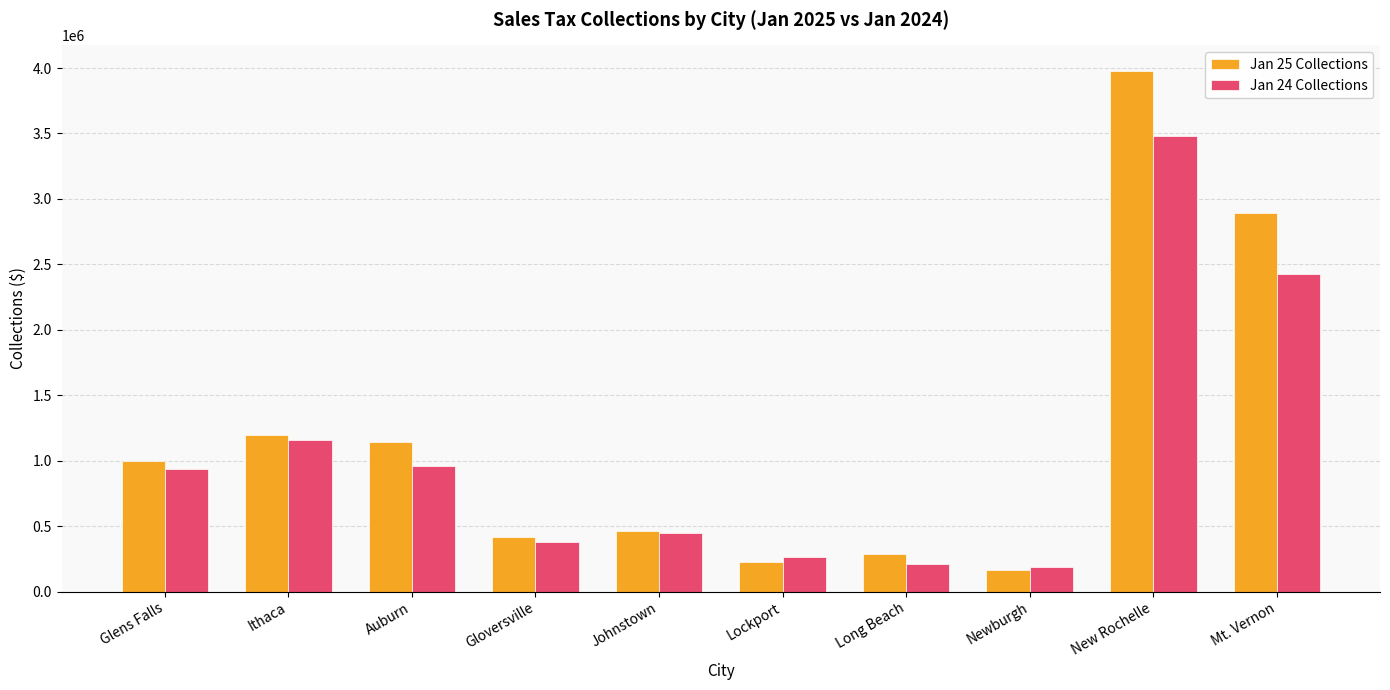

At which label does Jan 24 Collections reach its peak?

New Rochelle